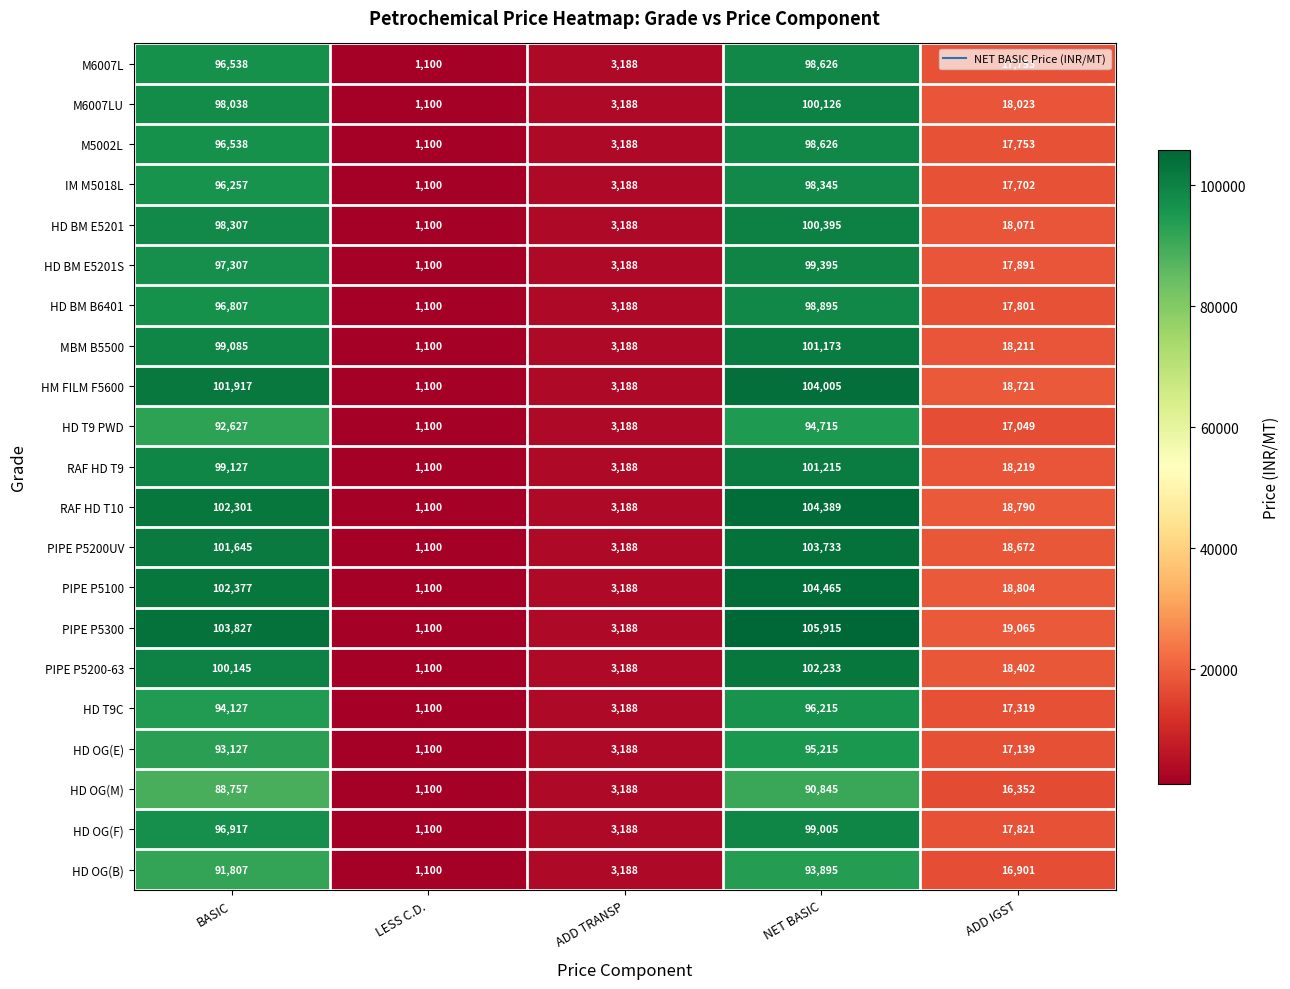

Which series changed the most between ADD TRANSP and ADD IGST?

PIPE P5300